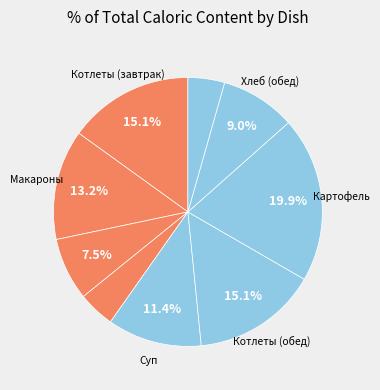

How many slices are in this pie chart?

9